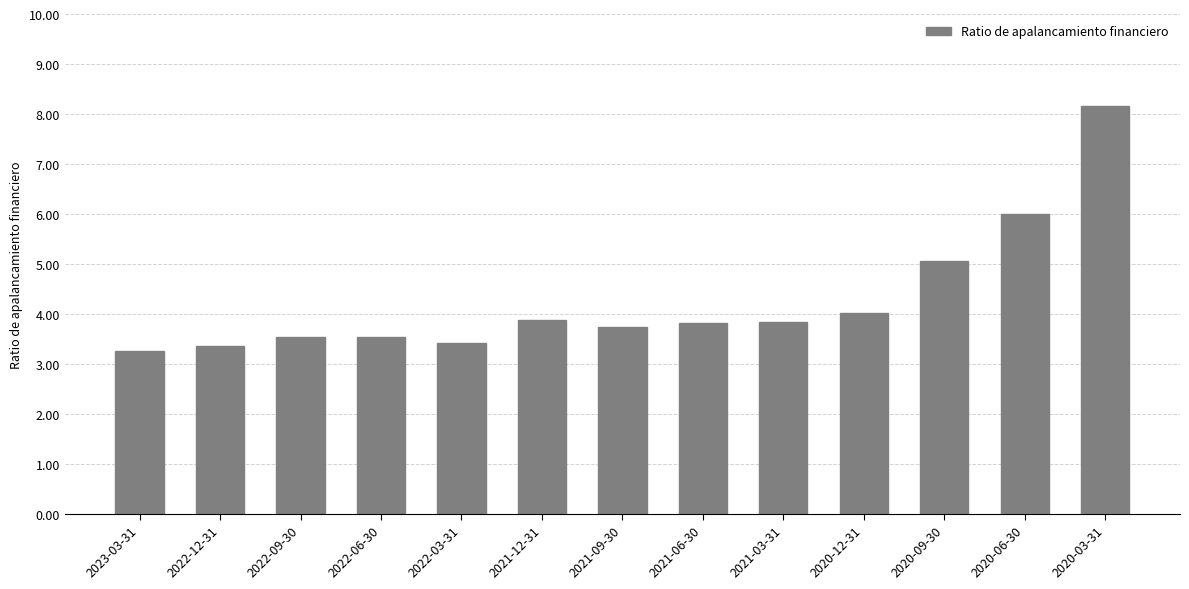

What is the sum of the values at 2022-06-30 and 2022-09-30?

7.1